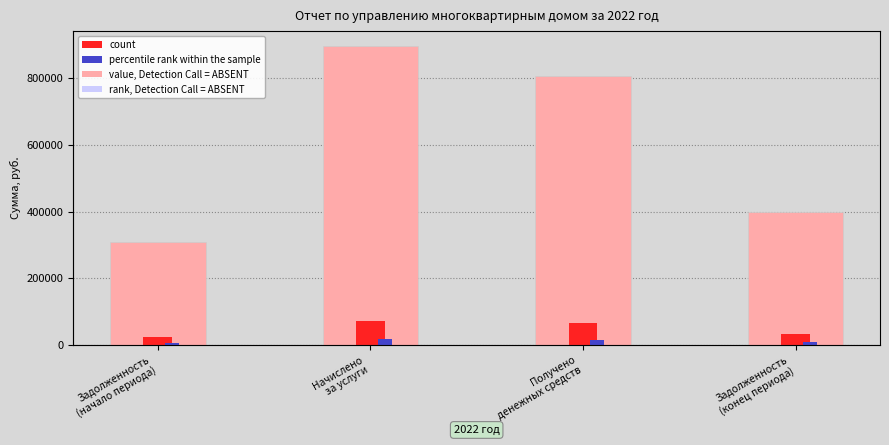

What is the maximum value shown in the chart?

896838.8